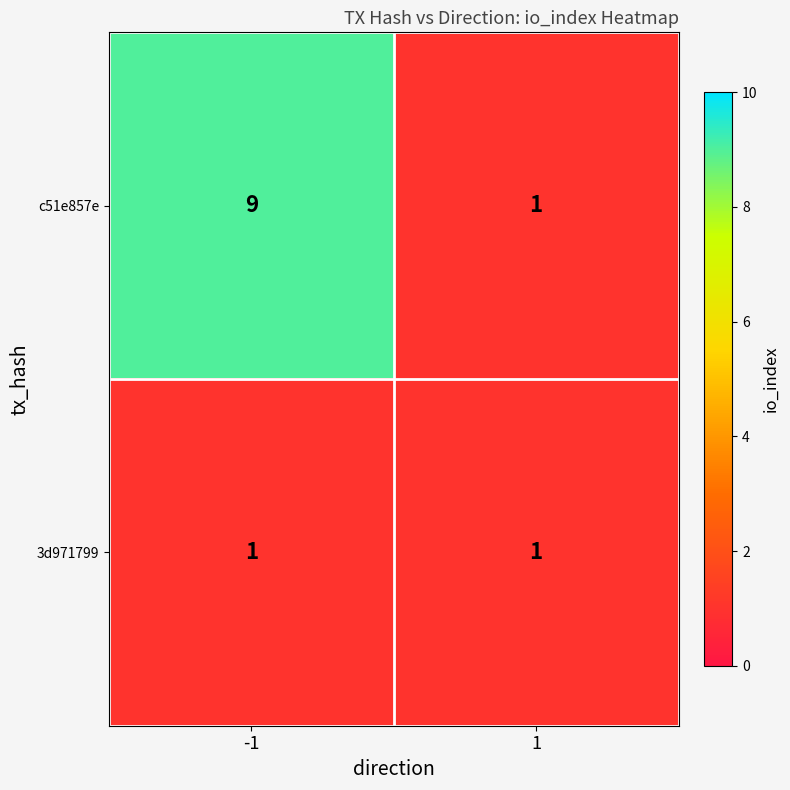

Which series changed the most between -1 and 1?

c51e857e